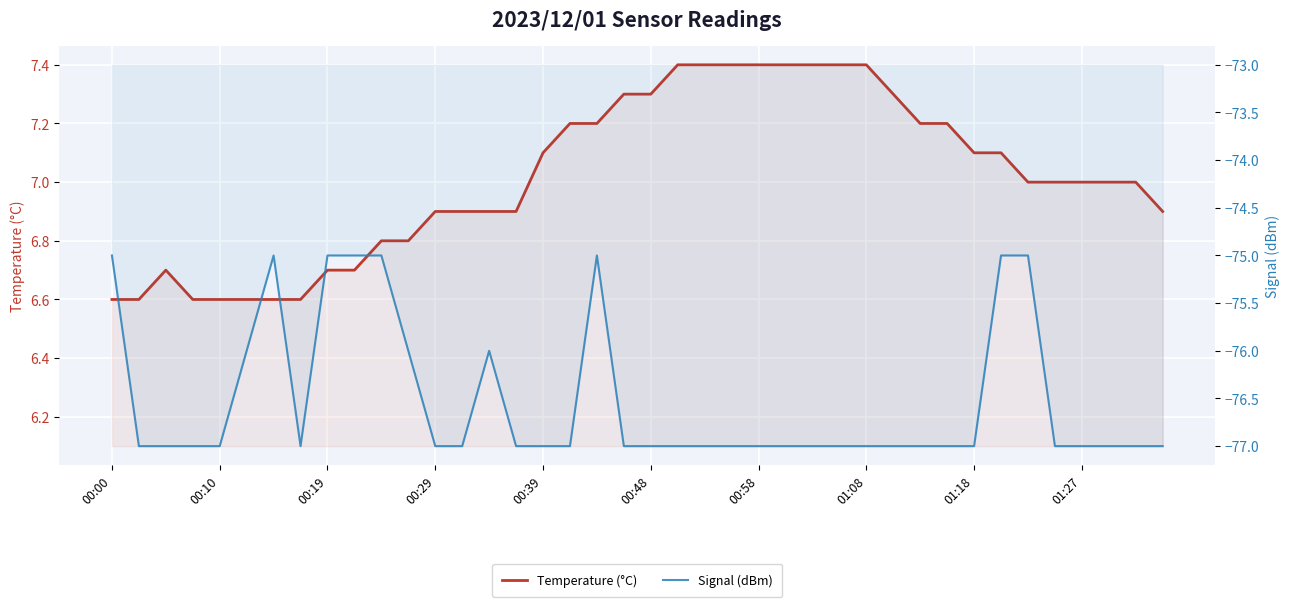

True or false: Temperature (°C) and Signal (dBm) intersect in this chart.

False